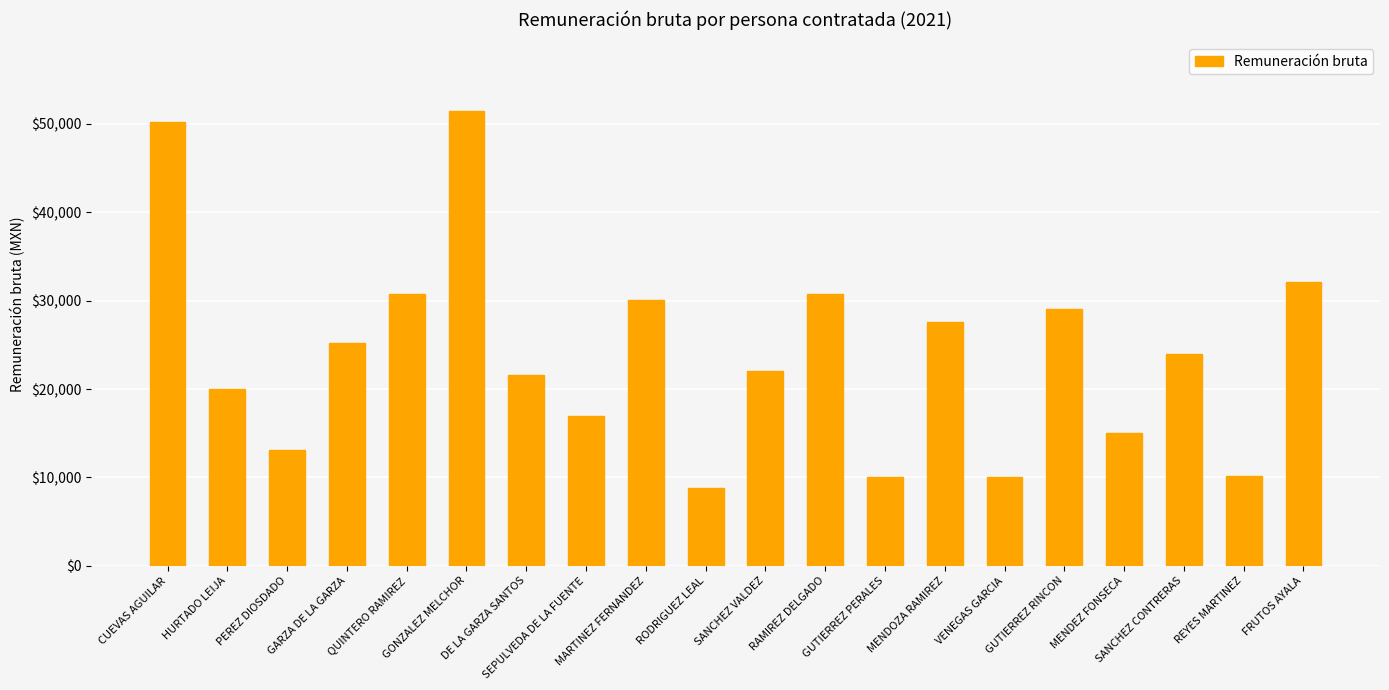

What is the maximum value shown in the chart?

51500.1